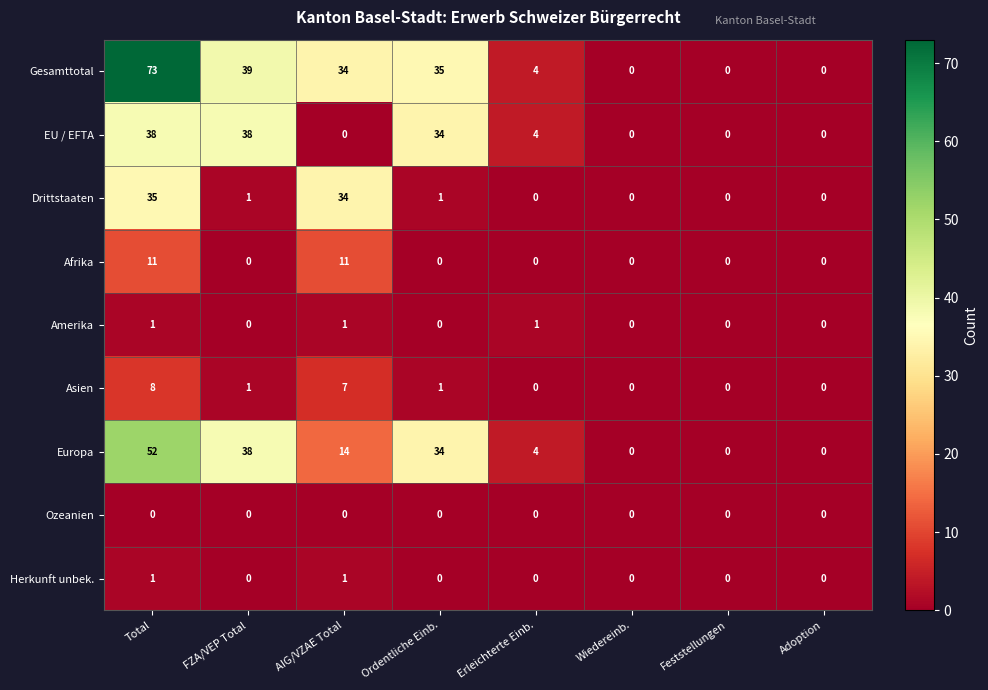

At which category is the sum across all series the highest?

Total